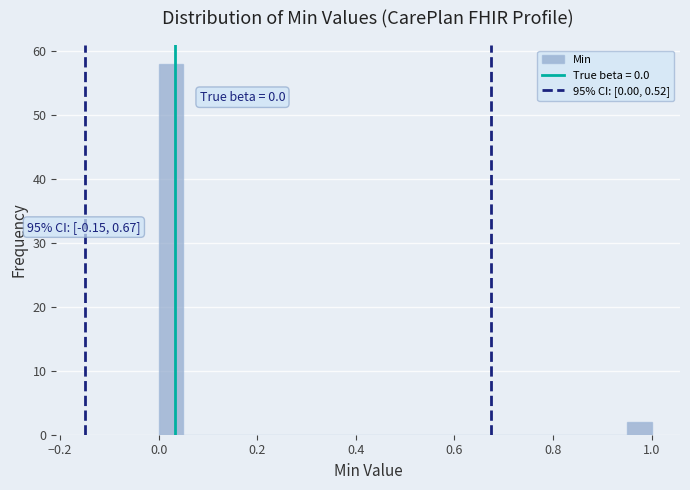

Around what value on the x-axis is the tallest bar? Give the approximate position of its centre, as read against the axis.

0.02